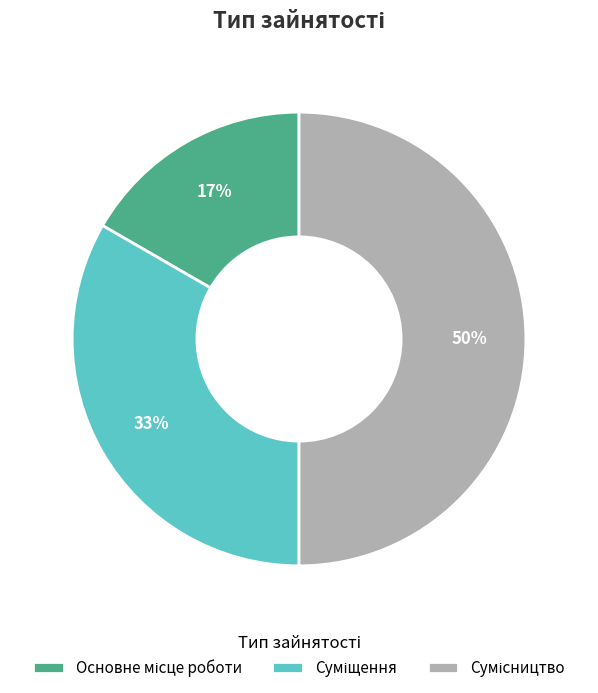

To the nearest percent, what is the average slice percentage?

33%